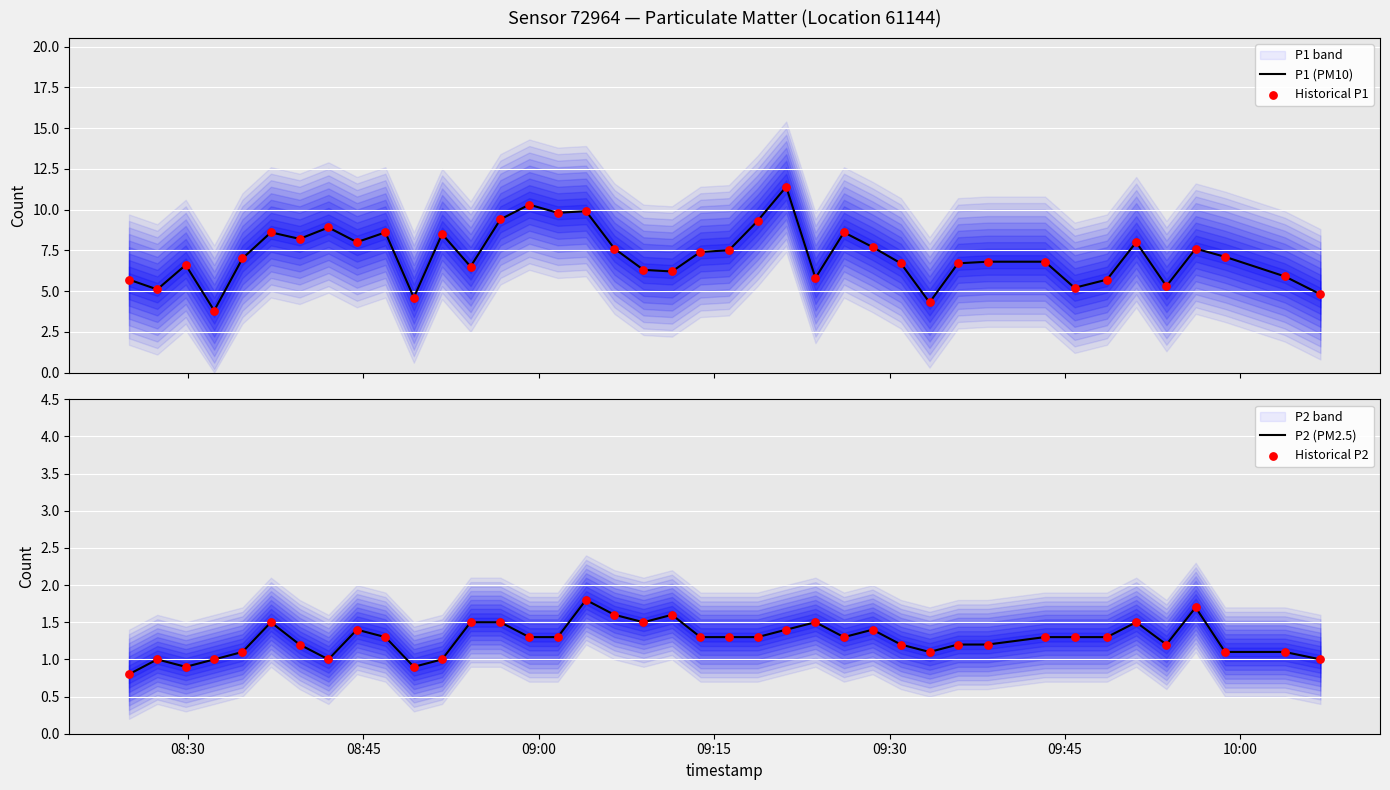

Which series reaches the minimum Y coordinate?

P2 (PM2.5)